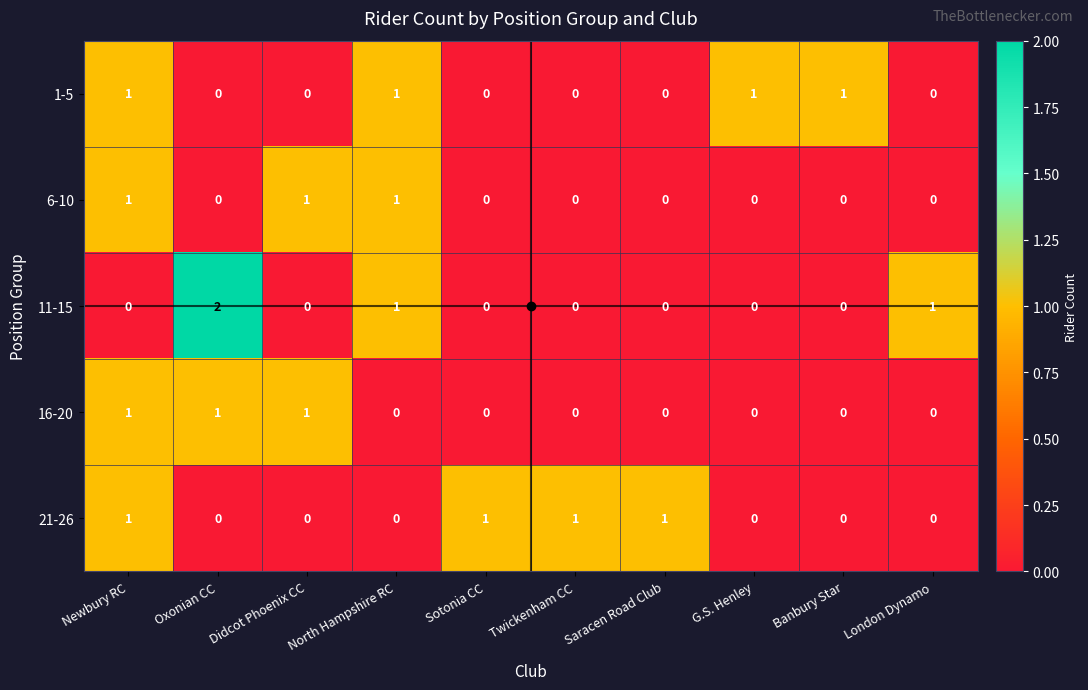

Which label corresponds to the largest value in the chart?

Oxonian CC